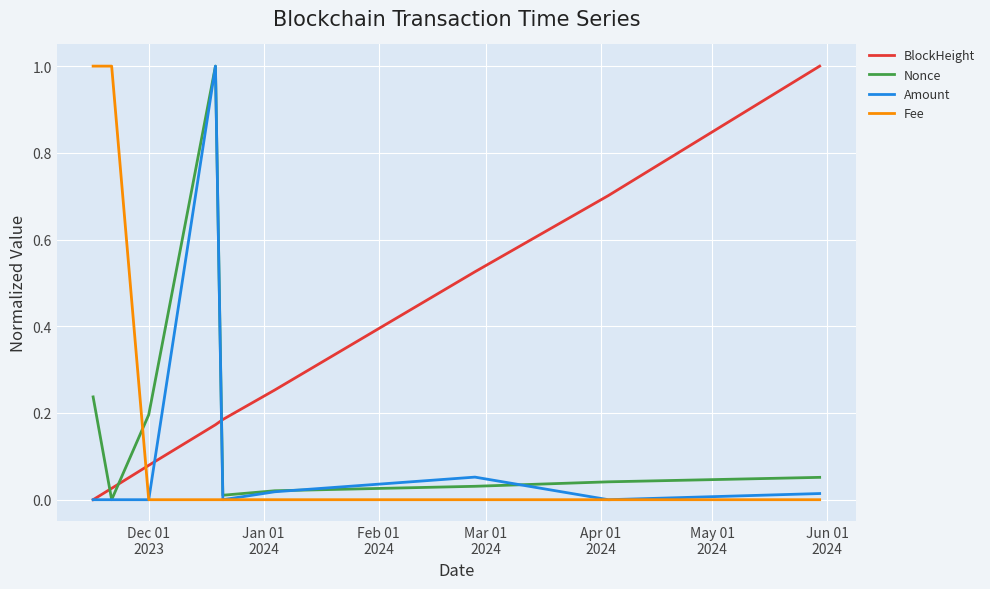

True or false: BlockHeight has more than 1 points higher than both neighbors.

False